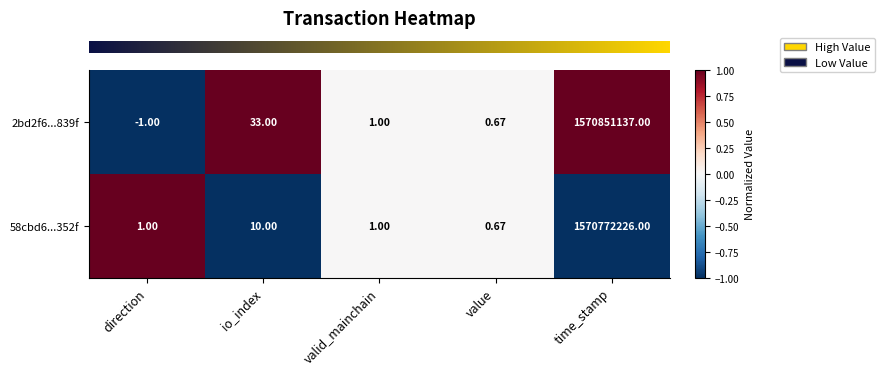

Which category has the highest value in the 58cbd6...352f series?

time_stamp